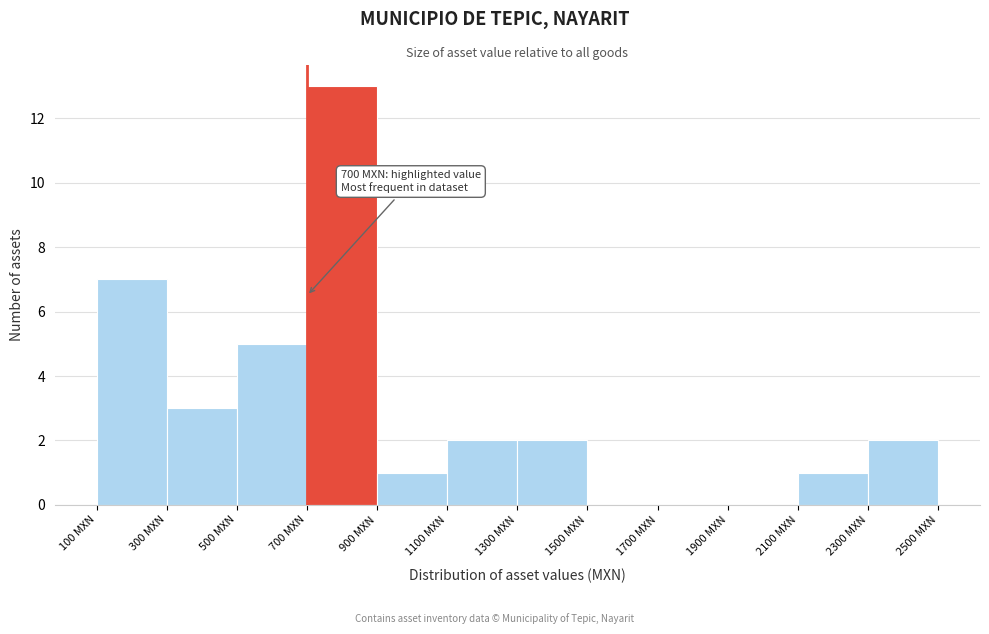

Over which range of the x-axis is the bar tallest?

700 to 900